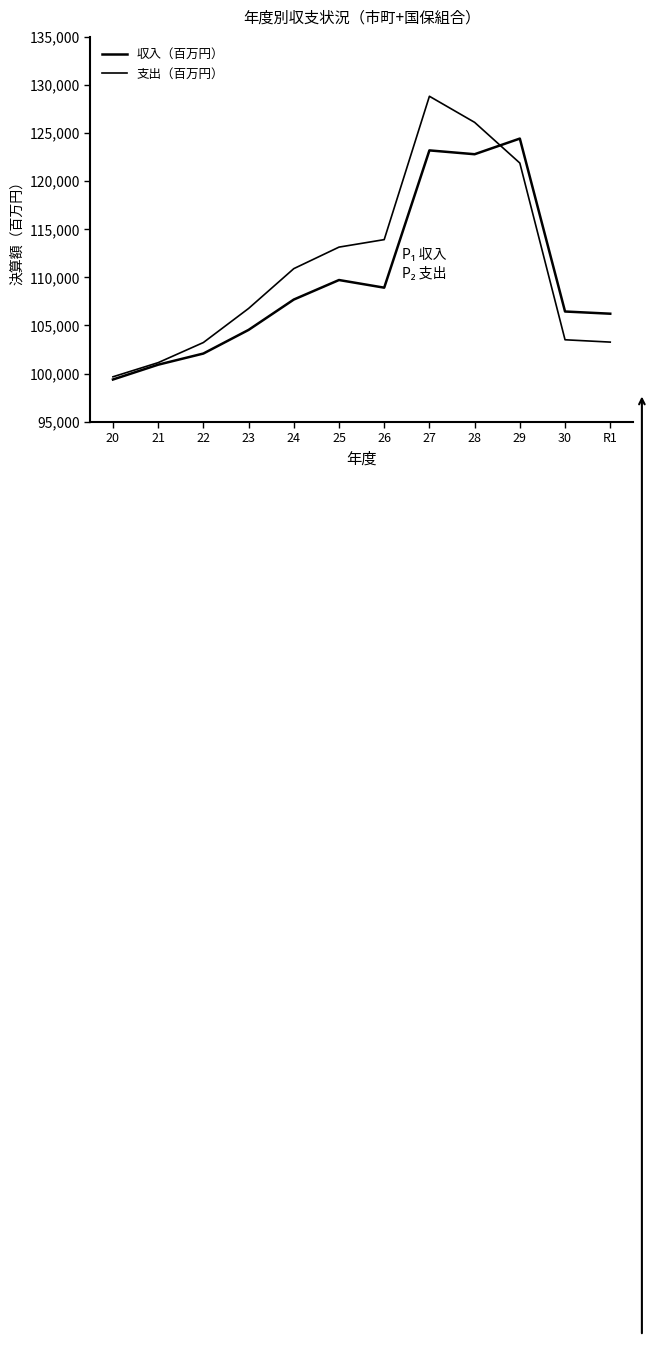

What position from the right is R1?

1